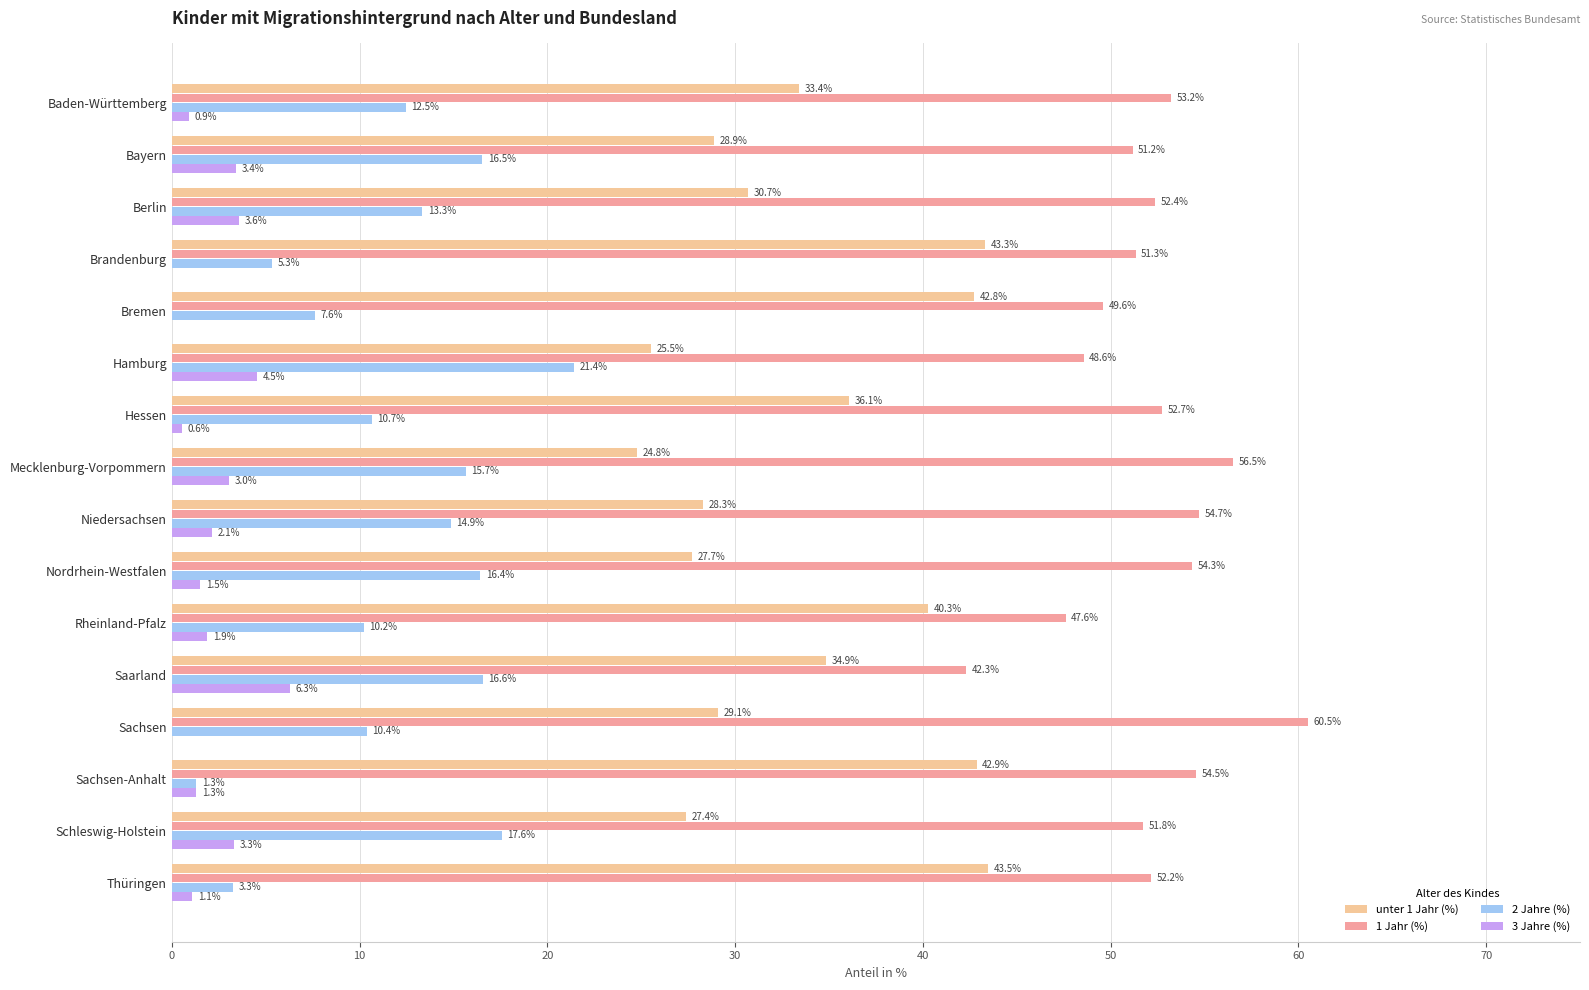

Read the unter 1 Jahr (%) value at Schleswig-Holstein.

27.4